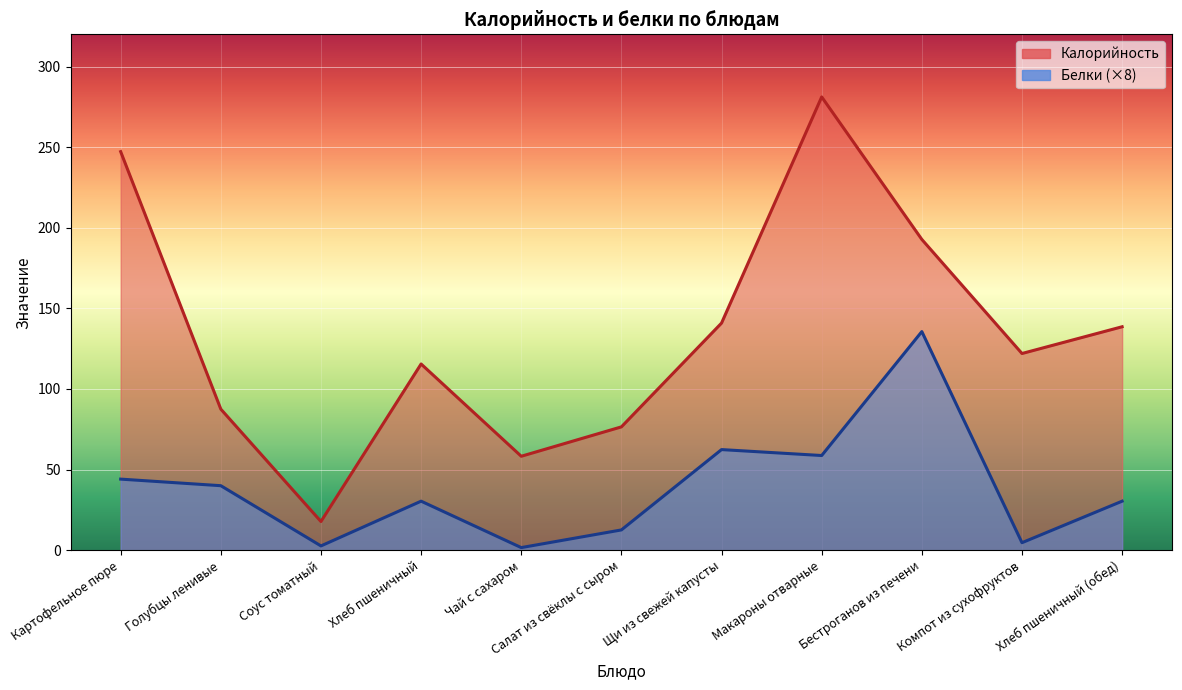

What is the difference between the highest and lowest values at Хлеб пшеничный?

85.1